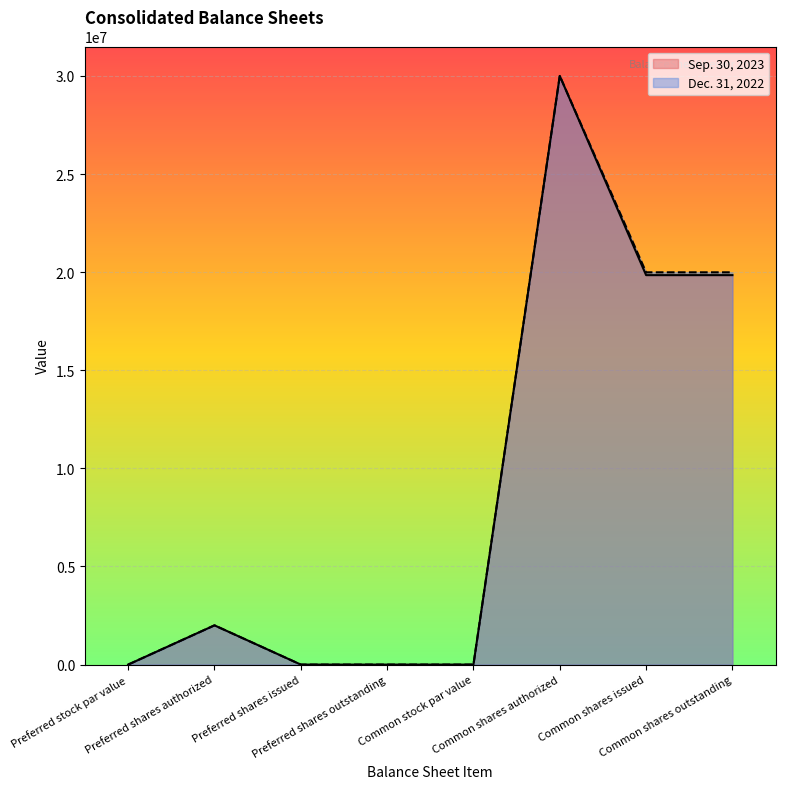

Reading left to right, transcribe all the data shown in this chart.

Sep. 30, 2023: 1	2000000	0	0	1	30000000	19847706	19847706
Dec. 31, 2022: 1	2000000	0	0	1	30000000	19991681	19991681